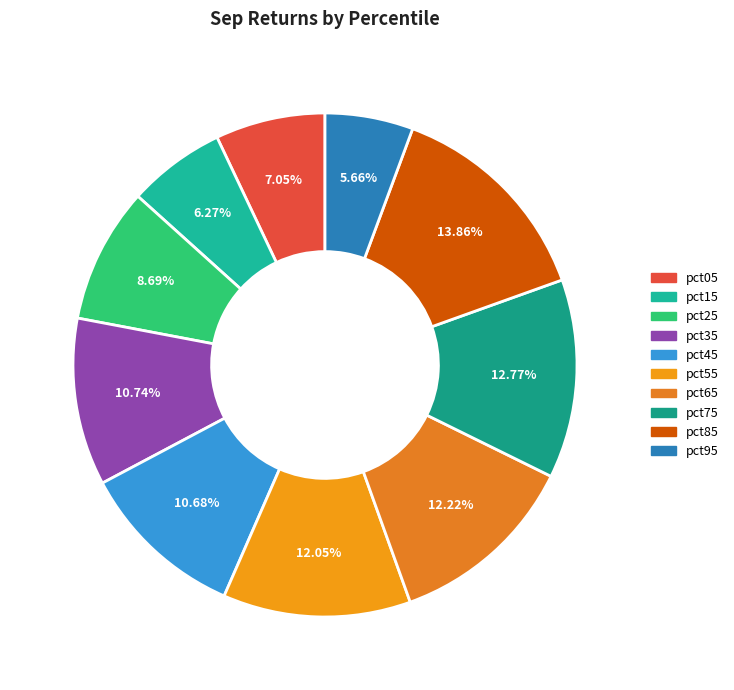

The pct15 slice represents 1% of the pie. True or false?

False